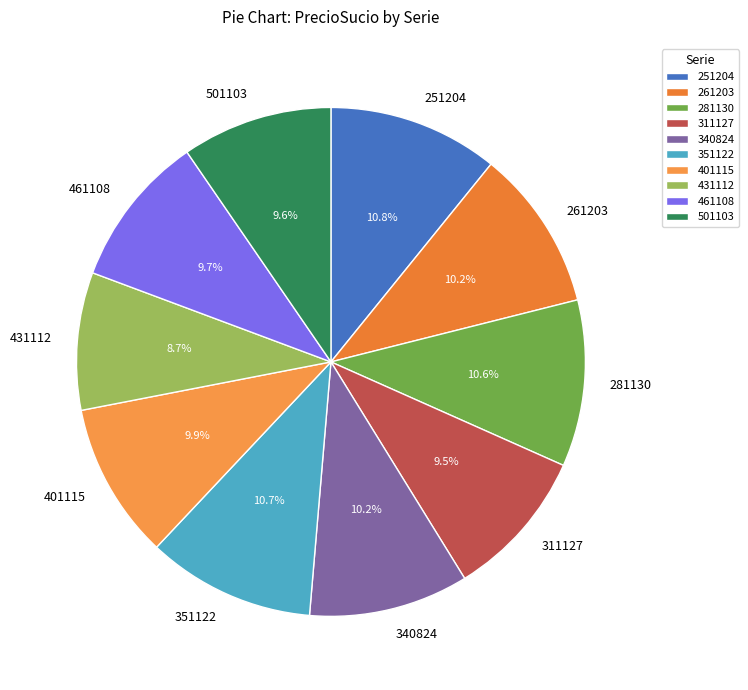

What portion of the pie excludes 461108?

90.3%